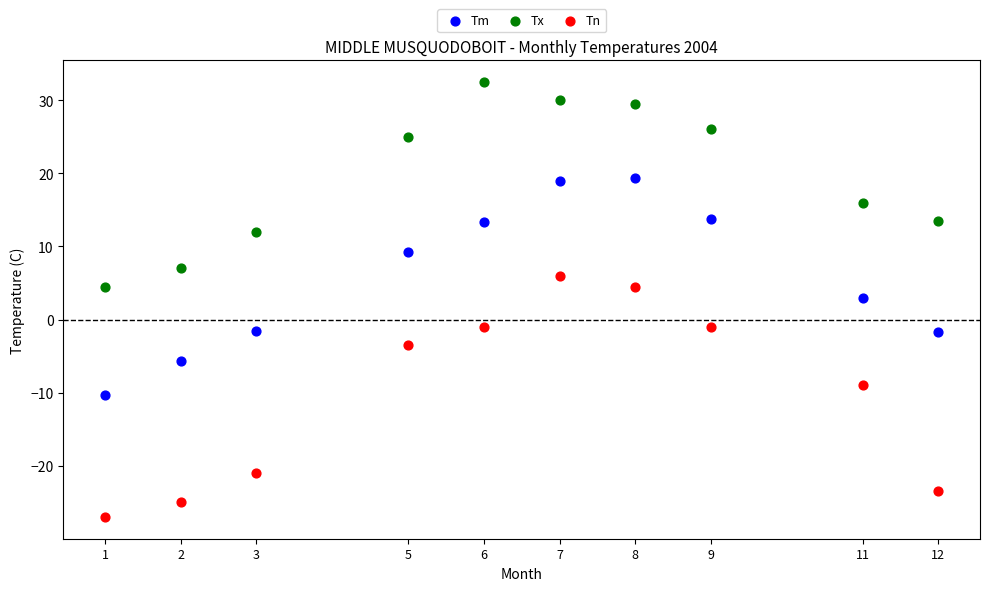

Which series has the largest Y range (max minus min)?

Tn